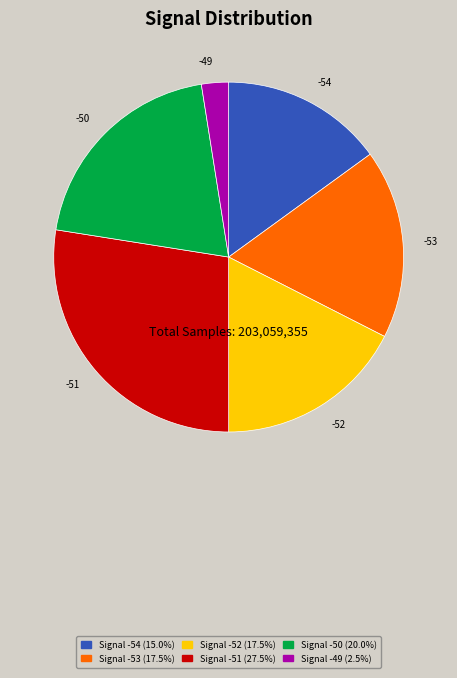

Between -52 and -51, which is larger?

-51